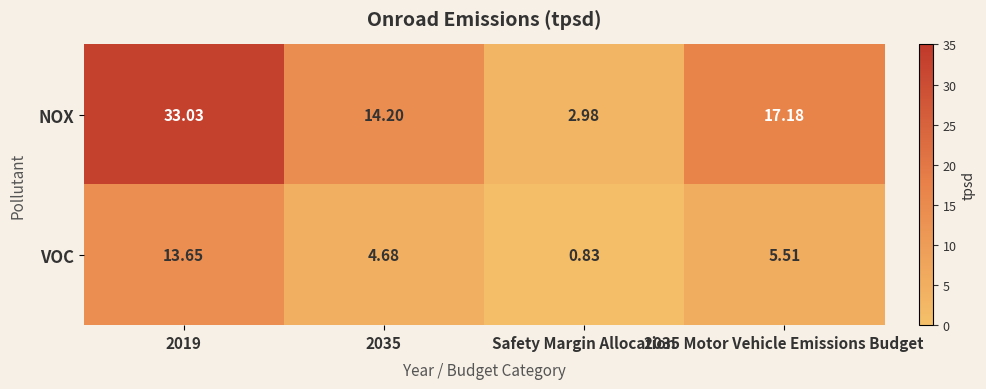

At which category does the chart reach its minimum across all series?

Safety Margin Allocation